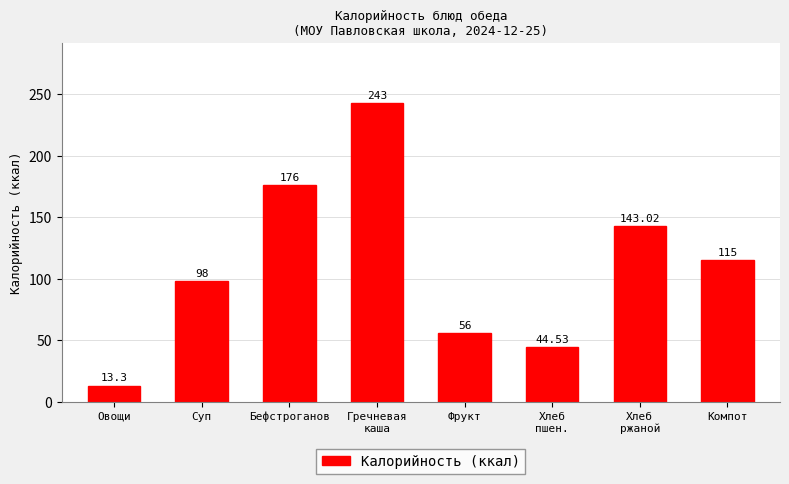

True or false: the data shows 47.6 at Суп.

False